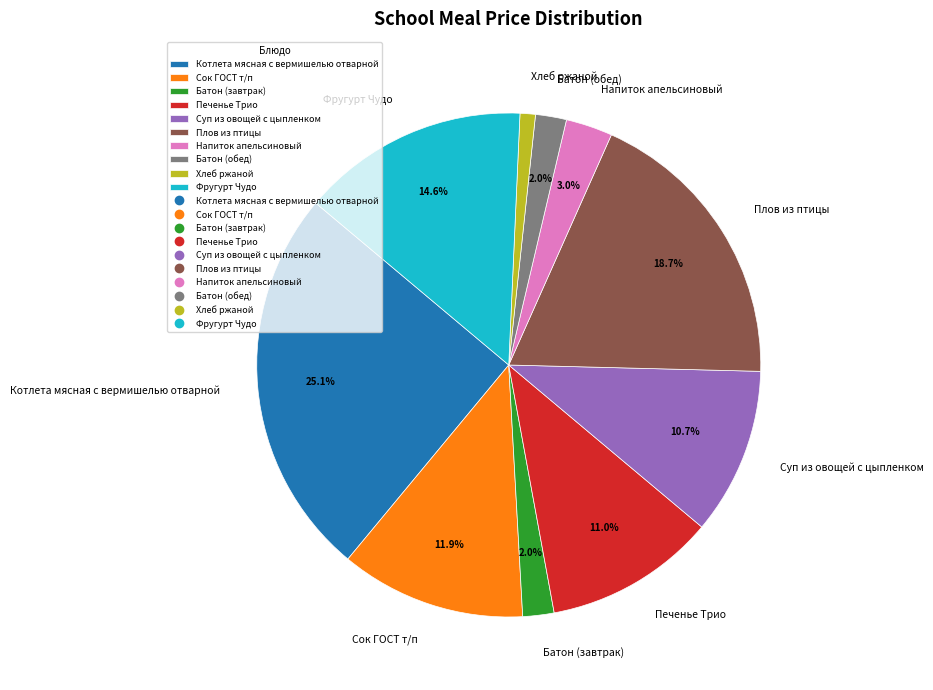

Is Суп из овощей с цыпленком the majority of the pie?

No